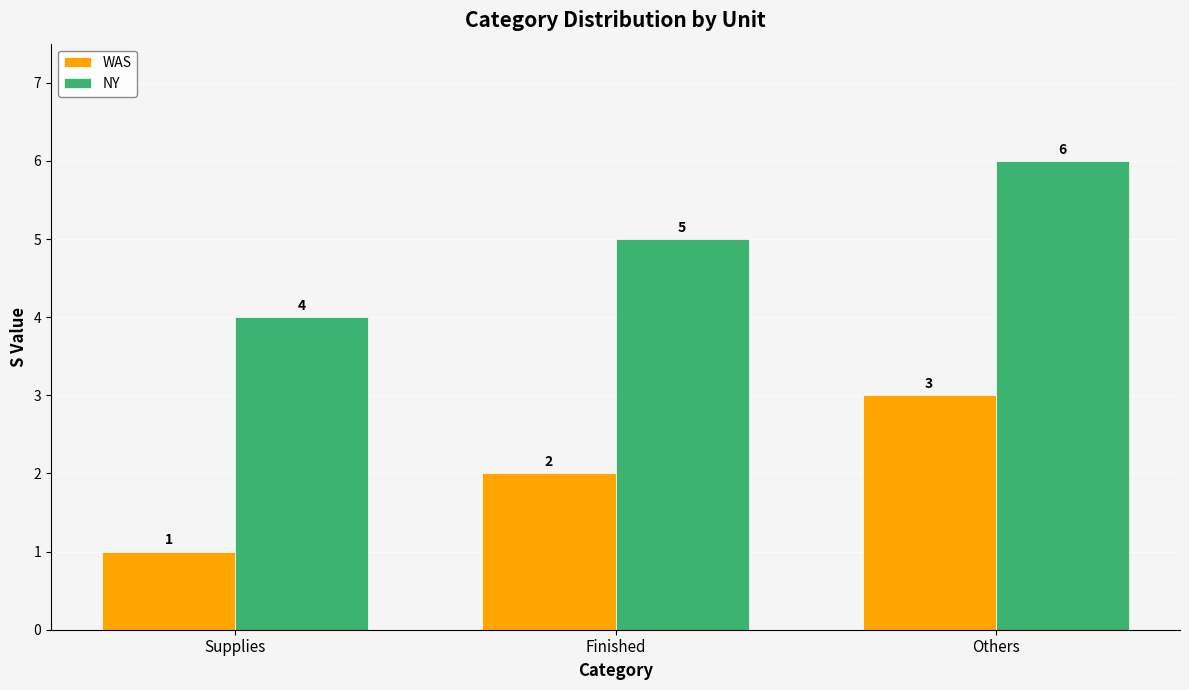

What is the difference between the highest and lowest values at Others?

3